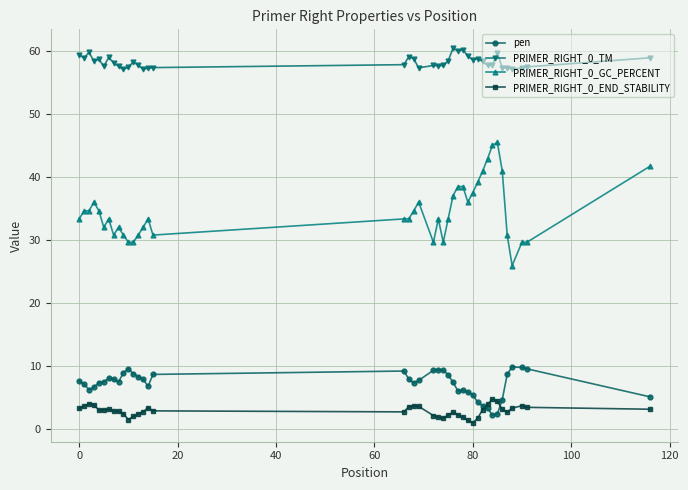

How many values in the PRIMER_RIGHT_0_GC_PERCENT series are below 33?

15